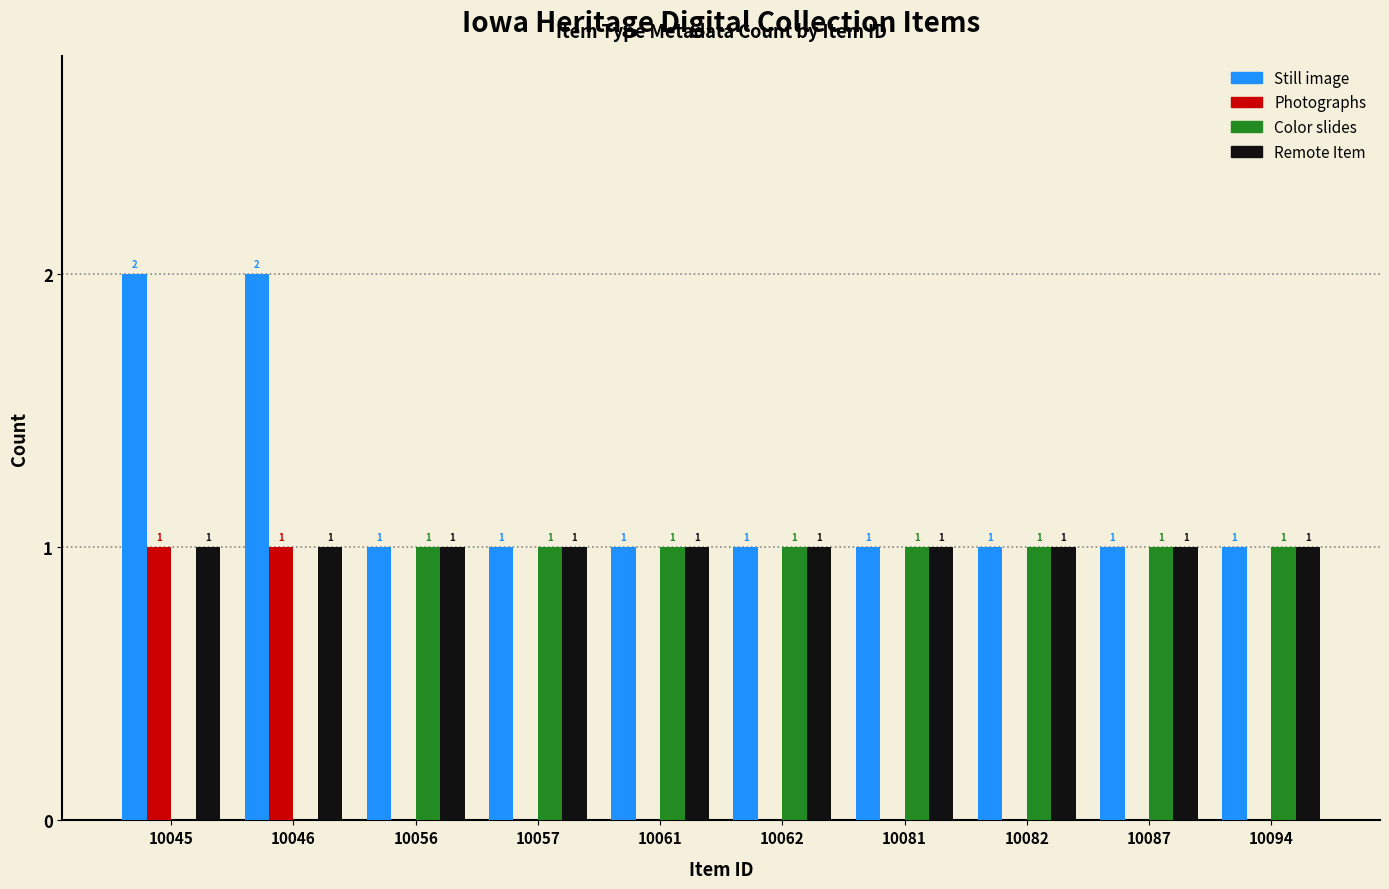

Does the chart contain stacked bars?

No